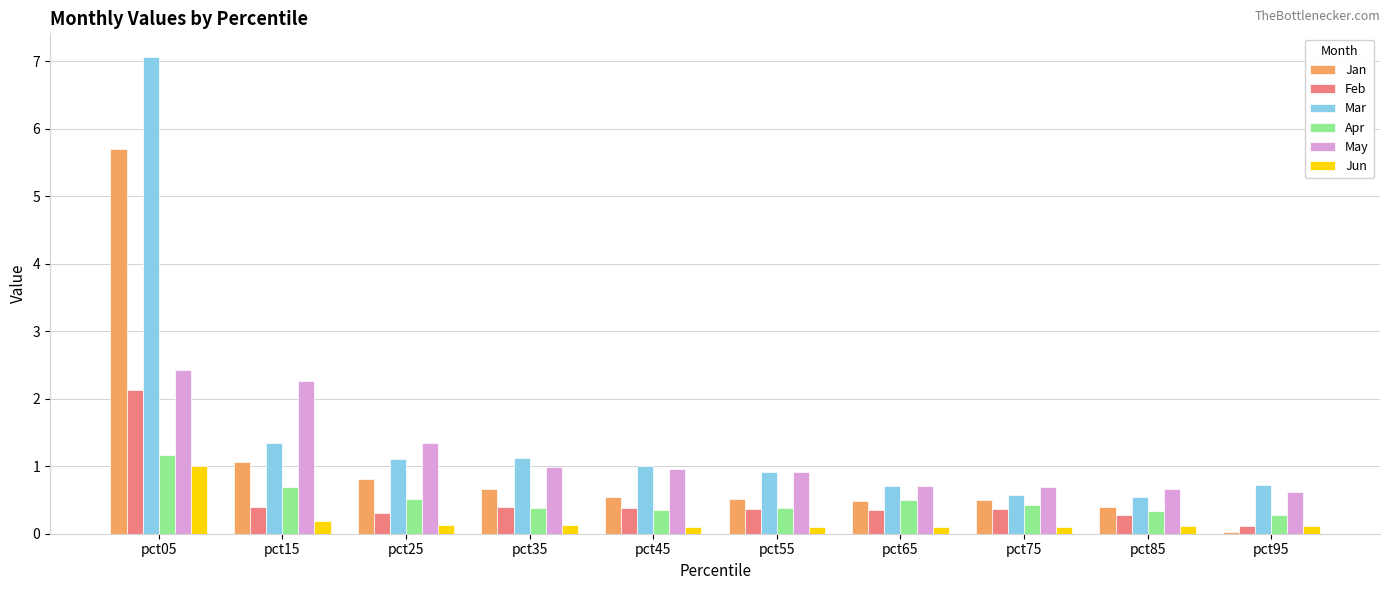

What is the sum of all Jan values?

10.7